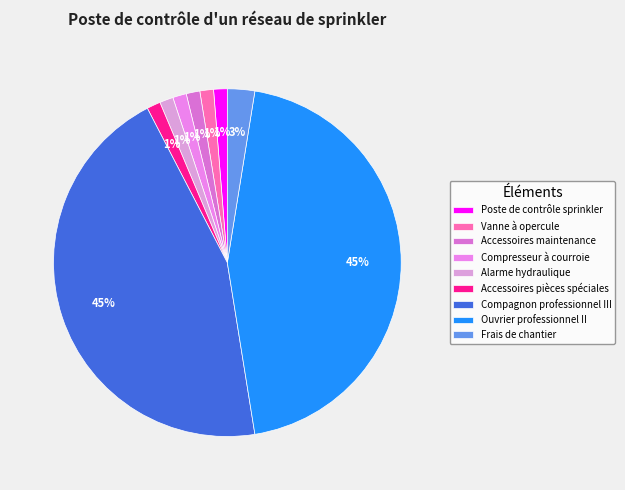

Is it true that Vanne à opercule is 1% of the pie?

True